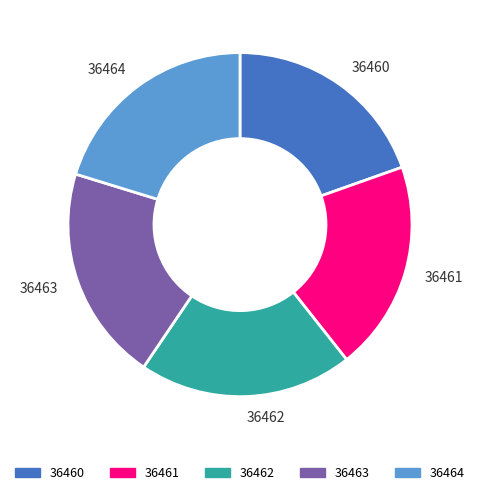

How many slices are in this pie chart?

5